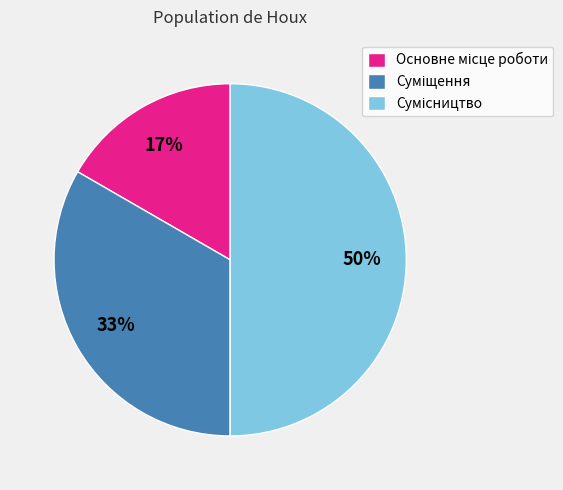

How many segments does this pie chart have?

3